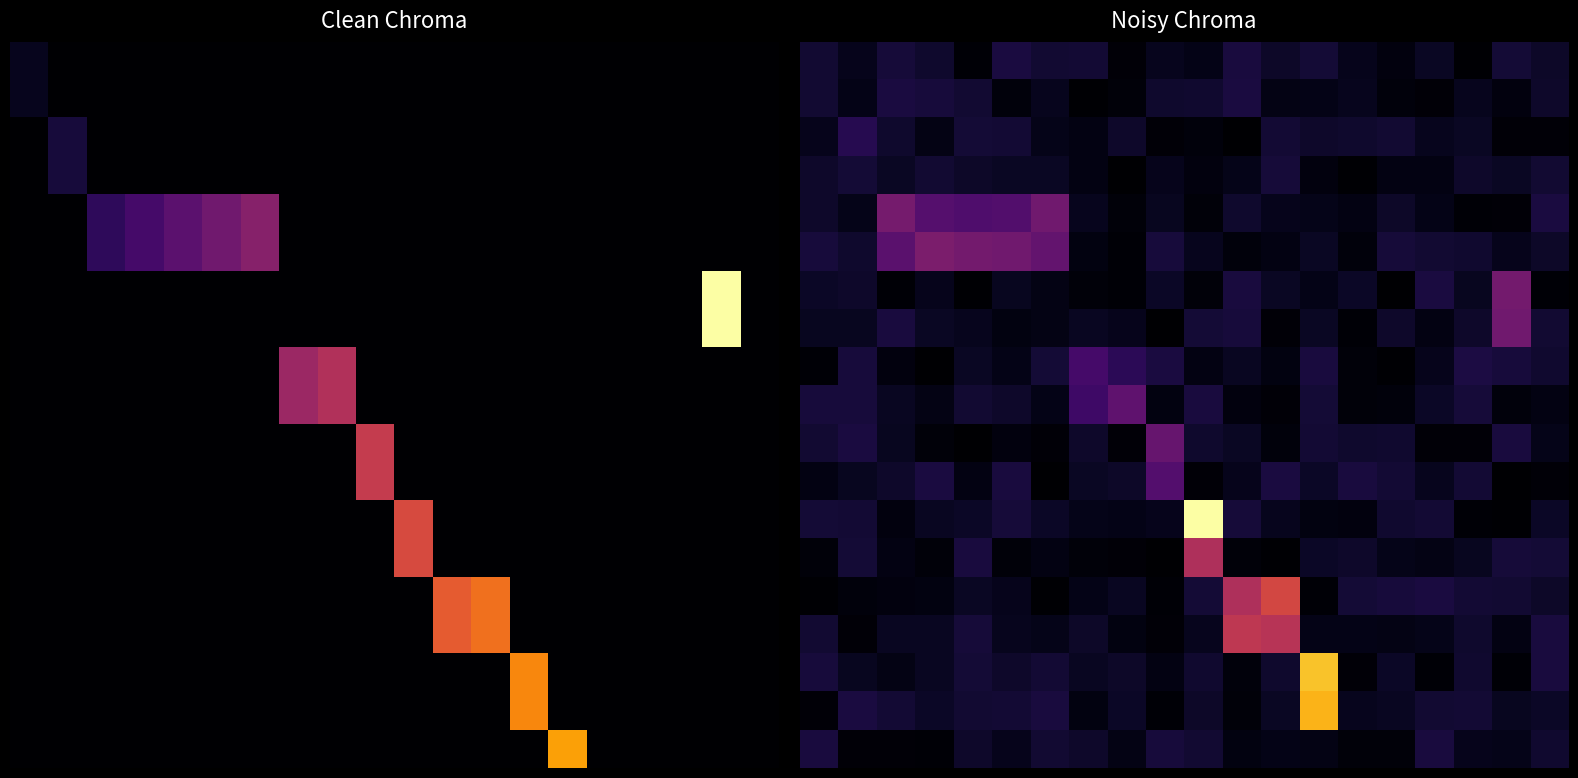

Which category has the lowest value across all series?

11